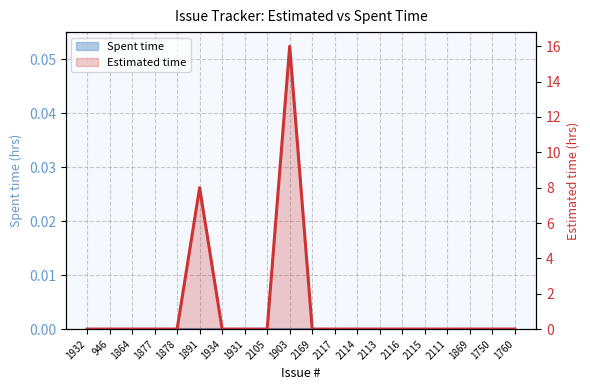

The value at 2113 is 10. True or false?

False